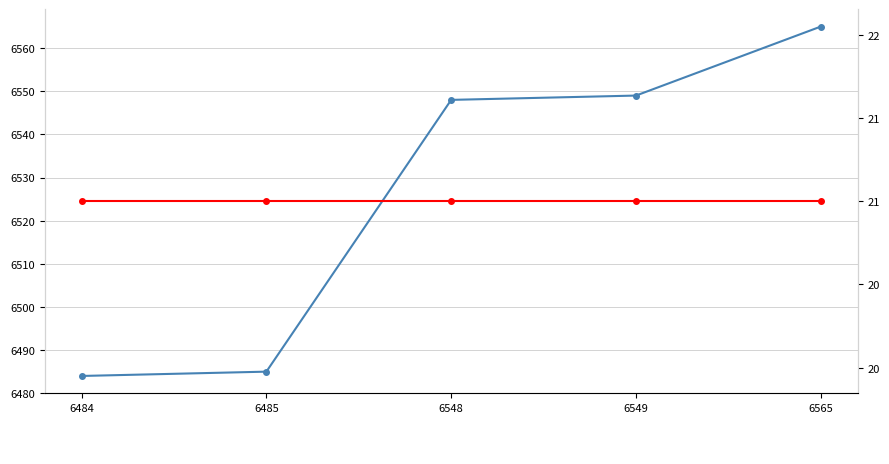

What is the sum of the col_6 (ID) values at 6549 and 6565?

13114